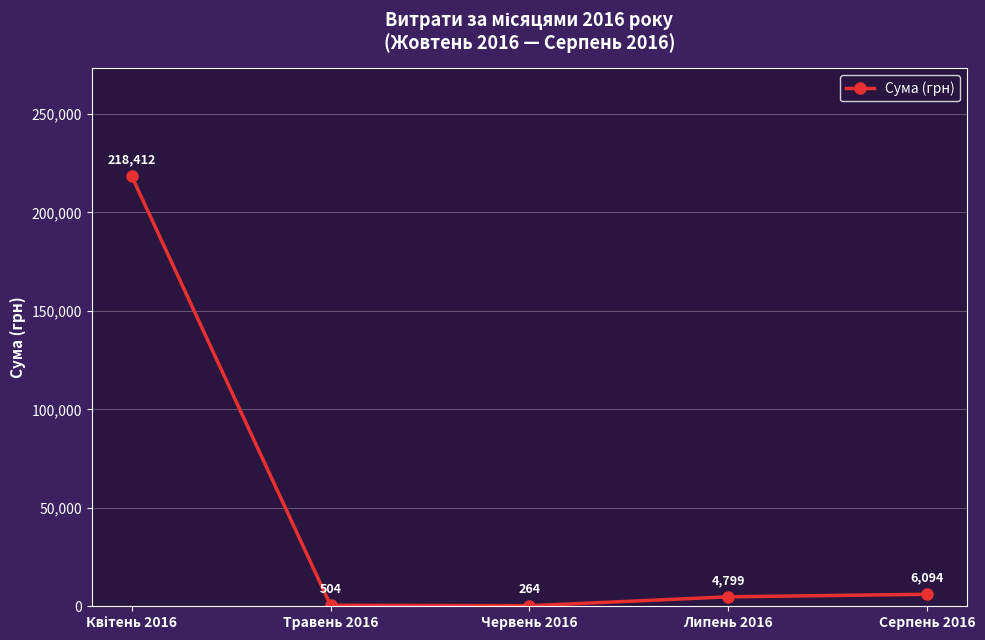

True or false: the data shows 6093.5 at Серпень 2016.

True